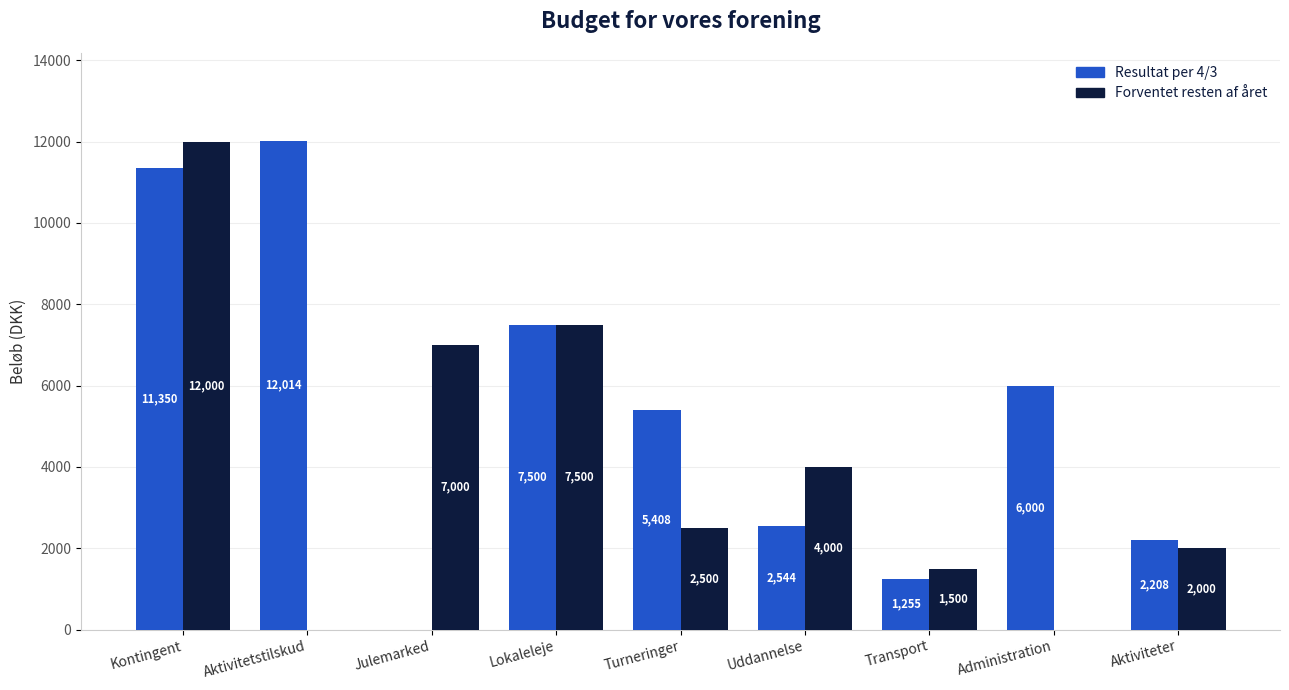

What is the sum of all Forventet resten af året values?

36500